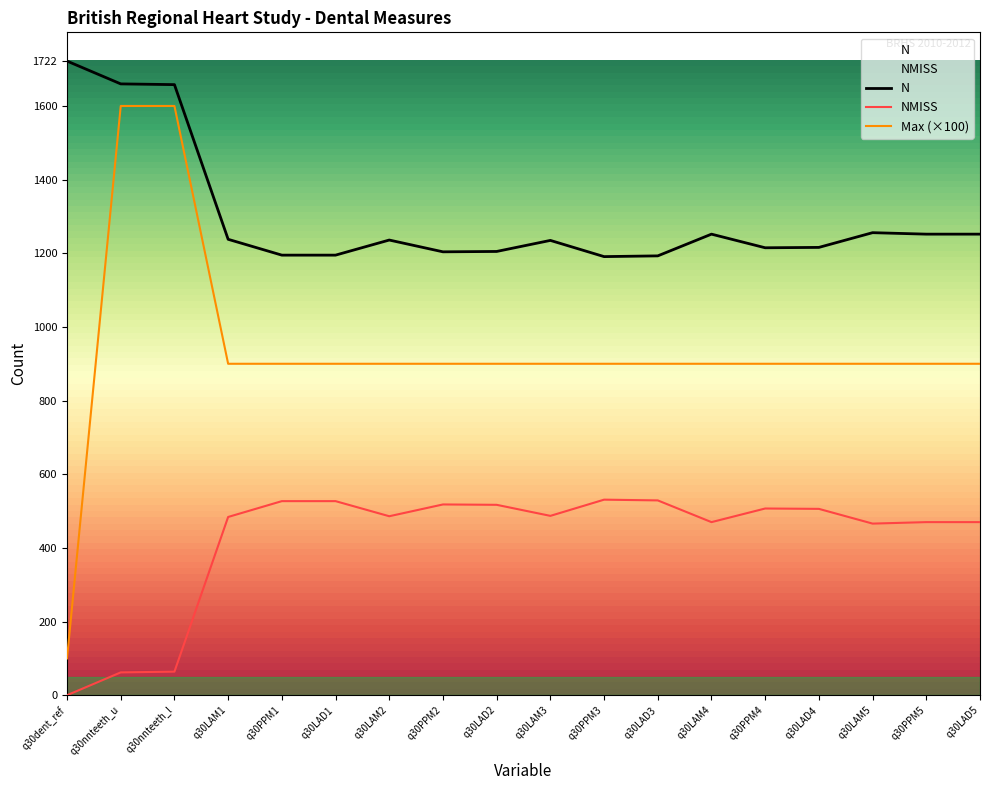

Is the value of NMISS at q30LAD1 greater than the value of Max at q30LAM5?

No